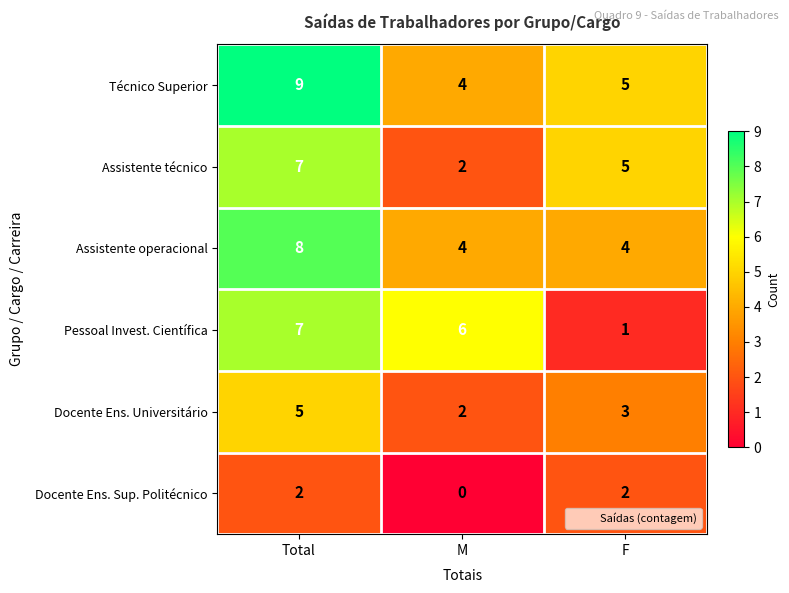

Reading right to left, transcribe all the data shown in this chart.

Técnico Superior: F=5	M=4	Total=9
Assistente técnico: F=5	M=2	Total=7
Assistente operacional: F=4	M=4	Total=8
Pessoal Invest. Científica: F=1	M=6	Total=7
Docente Ens. Universitário: F=3	M=2	Total=5
Docente Ens. Sup. Politécnico: F=2	M=0	Total=2